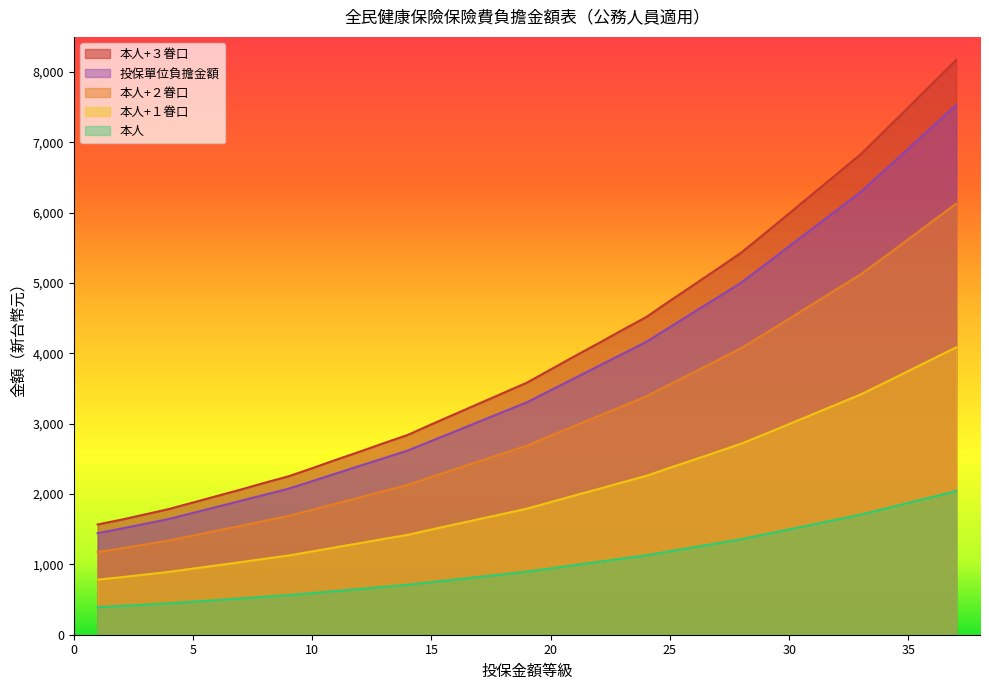

What is the difference between the highest and lowest values at 33?

5124